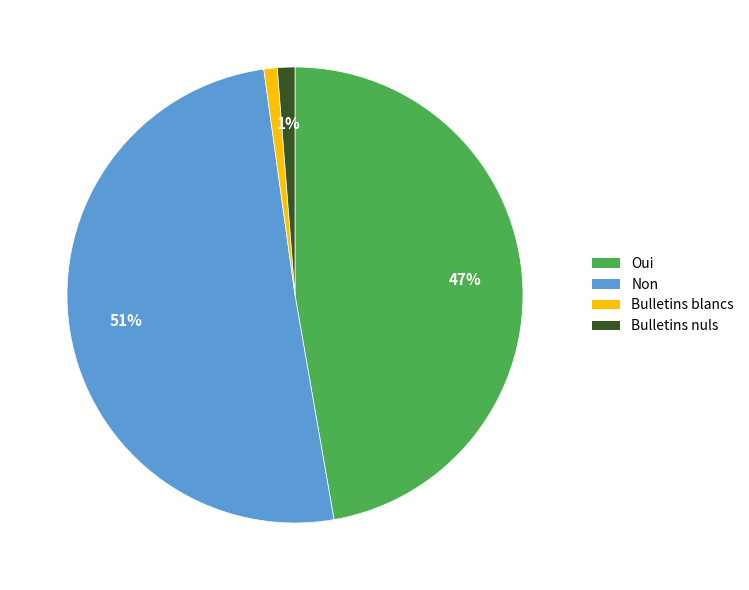

Which category accounts for the majority?

Non